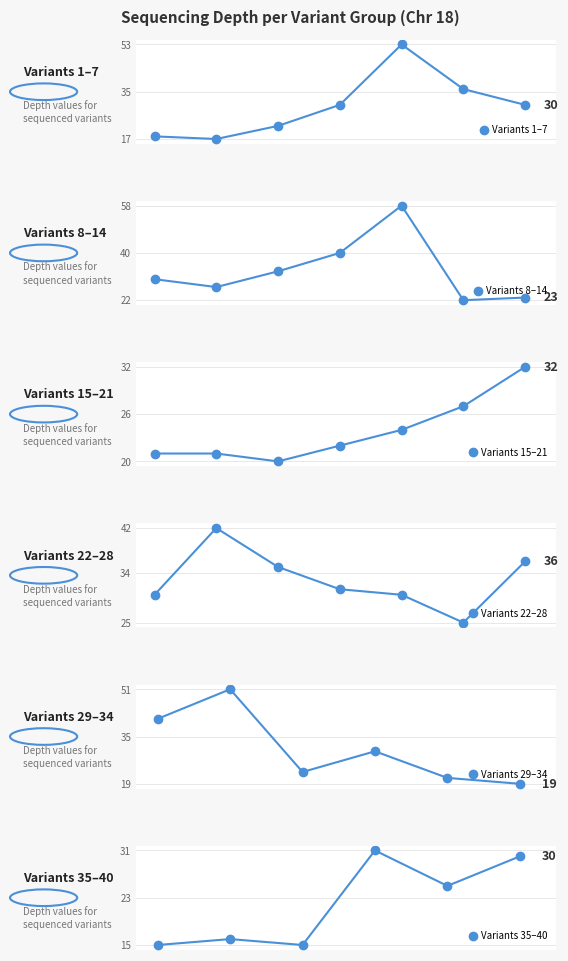

Reading left to right, list all the values displayed in this chart.

63882131=18	63882133=17	63882135=22	63882137=30	63882139=53	63882141=36	63882143=30	63882145=30	63882149=27	63882151=33	63882153=40	63882155=58	63882157=22	63882159=23	63882161=21	63882163=21	63882165=20	63882167=22	63882169=24	63882171=27	63882173=32	63882175=30	63882177=42	63882179=35	63882195=31	63882181=30	63882183=25	63882185=36	63882187=41	63882189=51	63882191=23	63882193=30	63882197=21	63882199=19	63882201=15	63882203=16	63882205=15	63882207=31	63882209=25	63882211=30